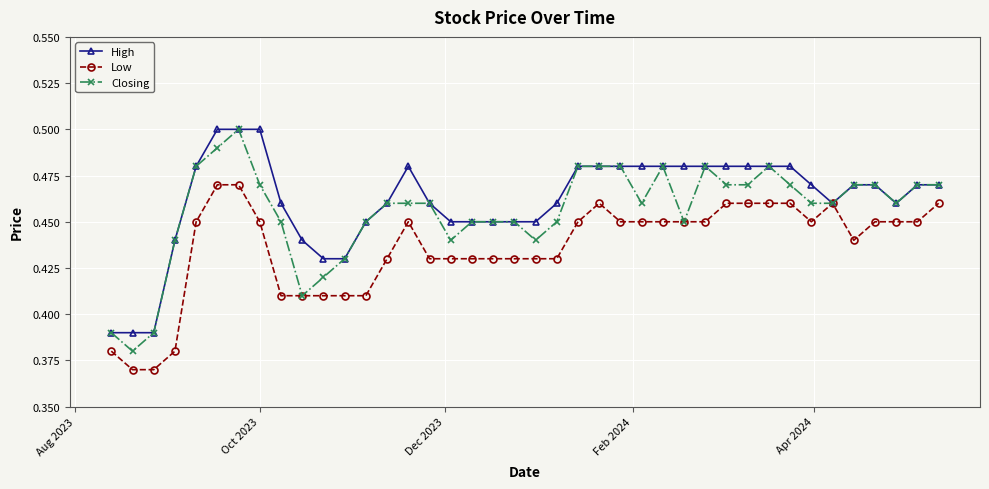

True or false: Closing has more than 1 interior local peaks.

True